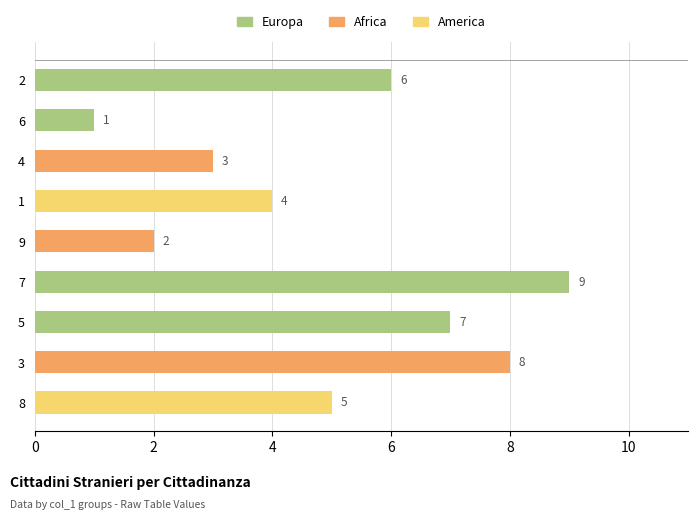

What is the label of the 8th bar from the top?

3